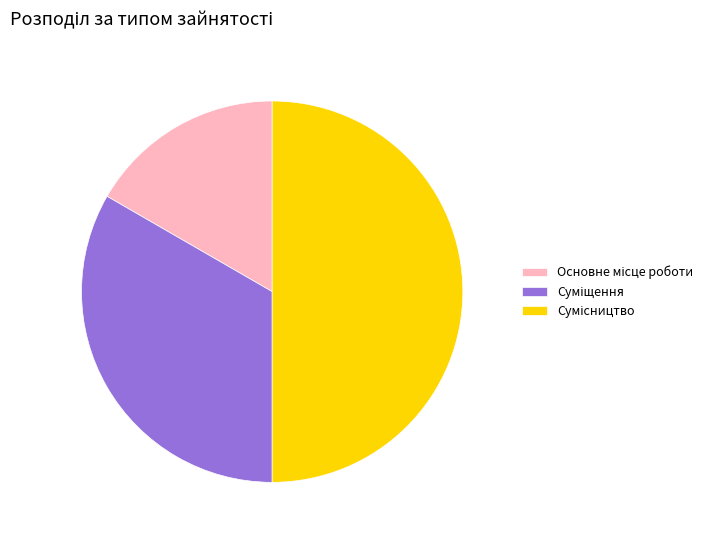

How many segments does this pie chart have?

3